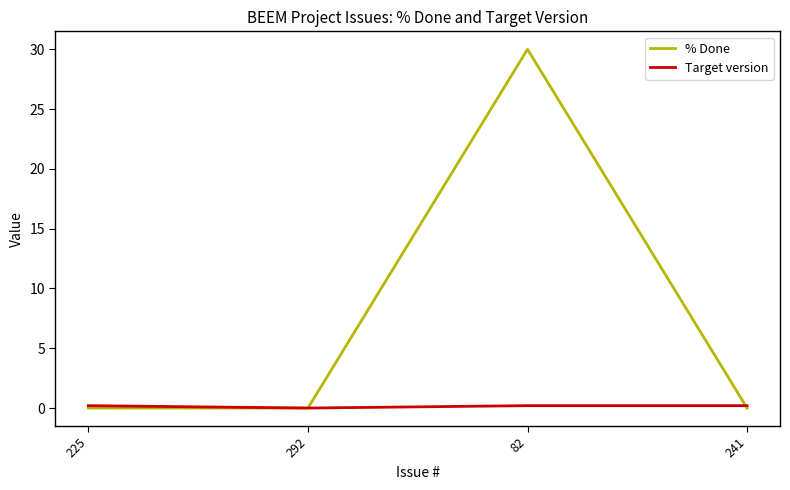

Which series has the largest total across all categories?

% Done